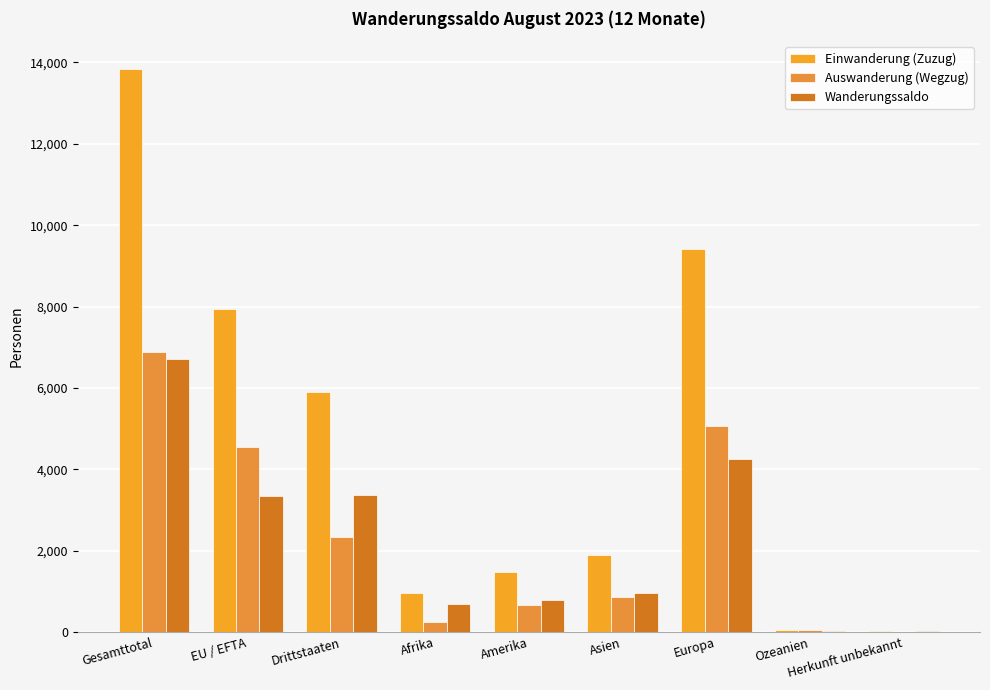

What position from the left is Herkunft unbekannt?

9